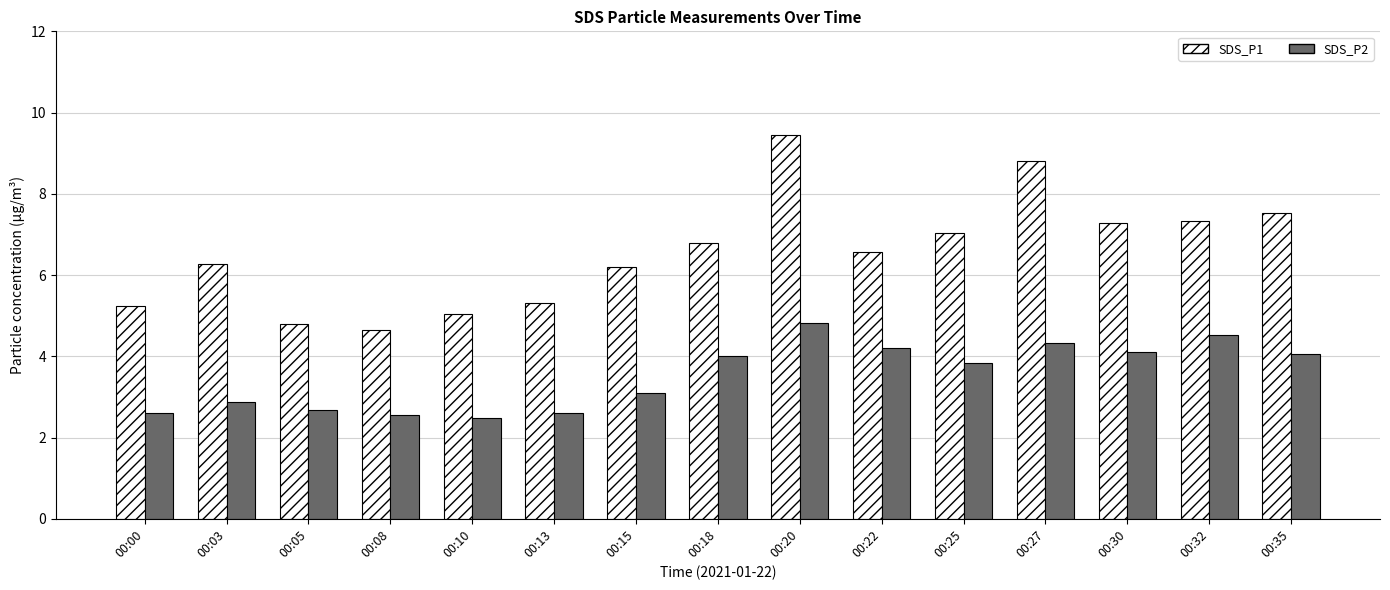

What is the sum of all SDS_P2 values?

52.7